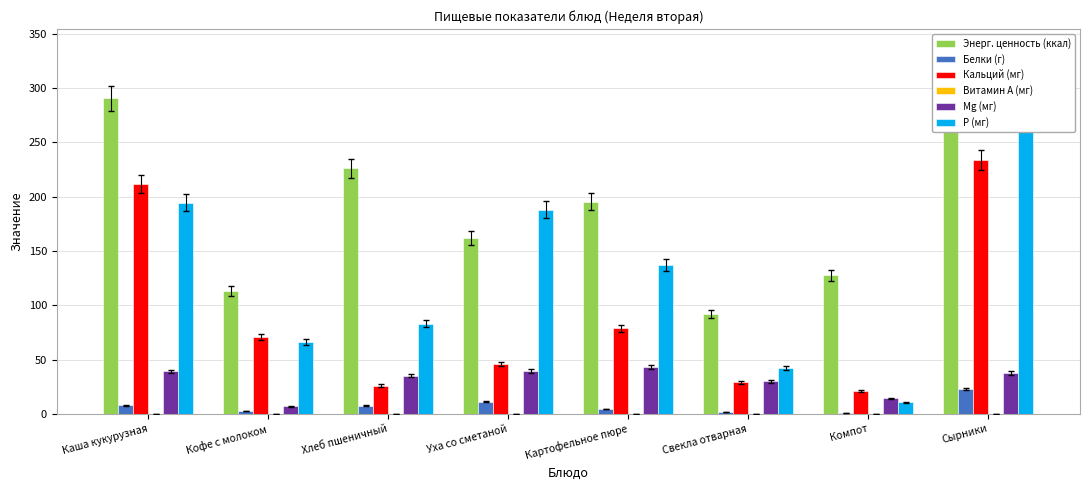

What is the spread (max minus min) of values at Свекла отварная?

92.0